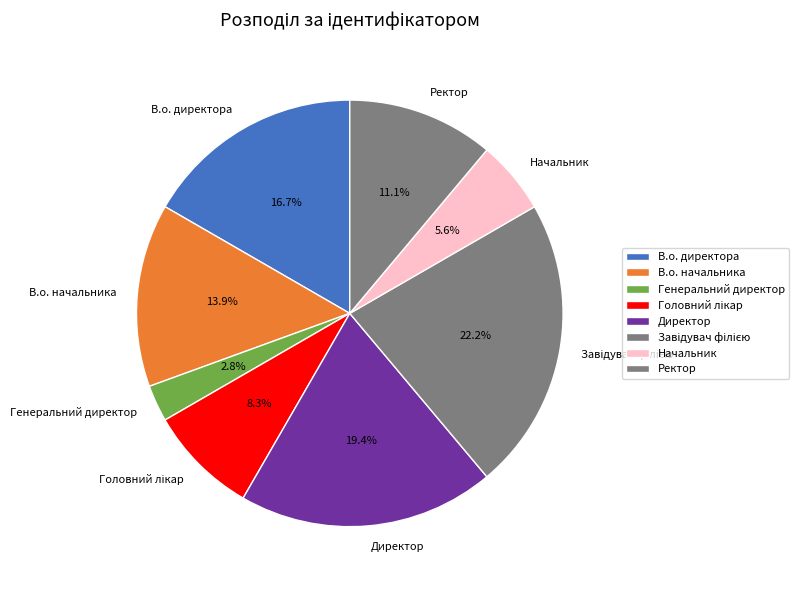

Does any single category account for the majority?

No